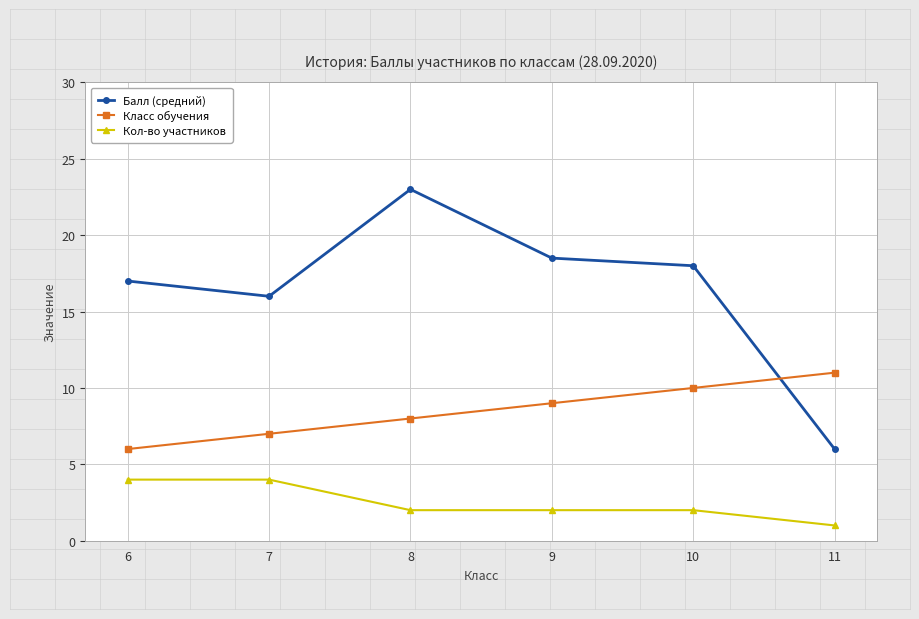

At which label is Класс обучения closest to 8?

8